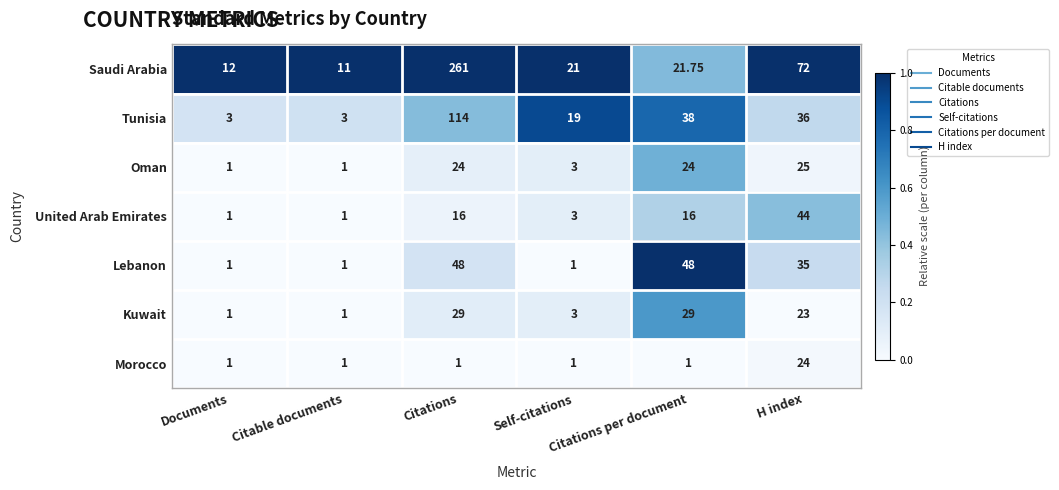

Which series has the widest spread of values?

Saudi Arabia